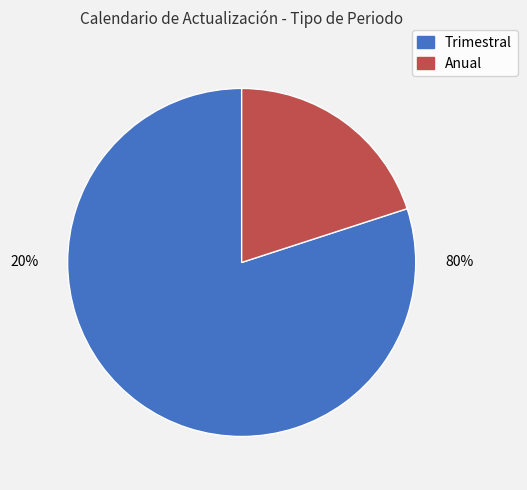

What percentage is the Anual slice, to the nearest percent?

20%